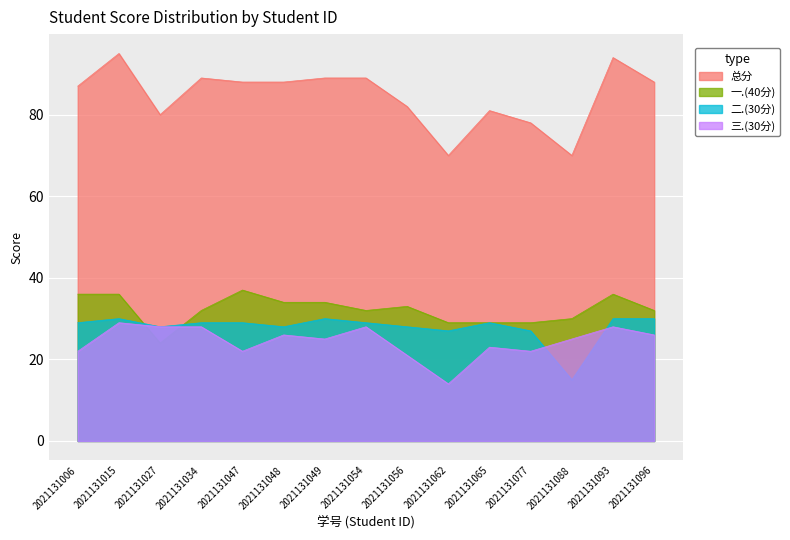

What is the value of the 二.(30分) point at the 8th from the left?

29